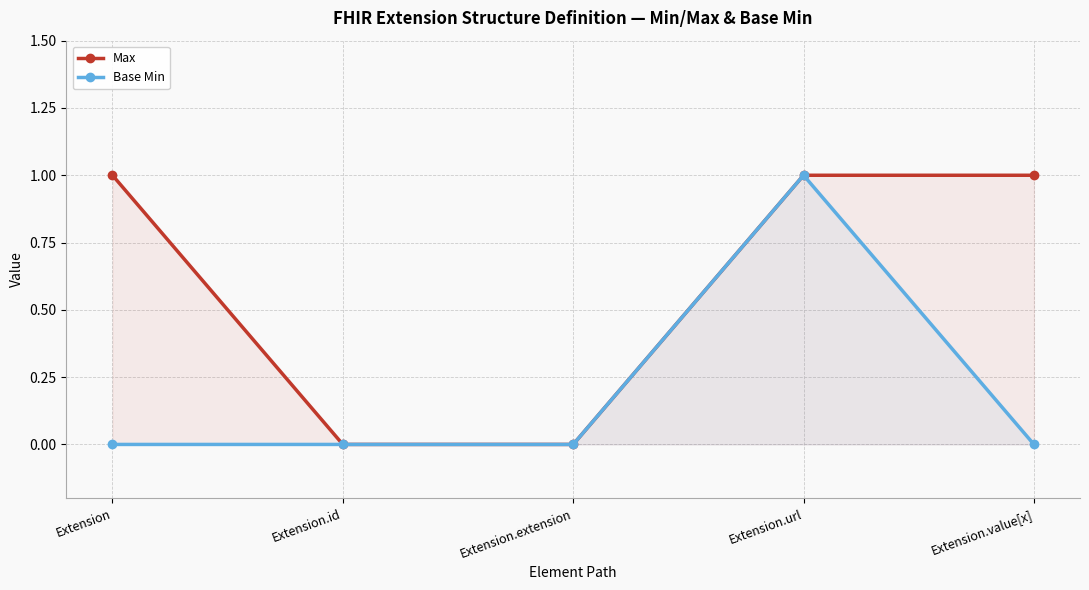

Count the Base Min values in the range 0 to 1.

5